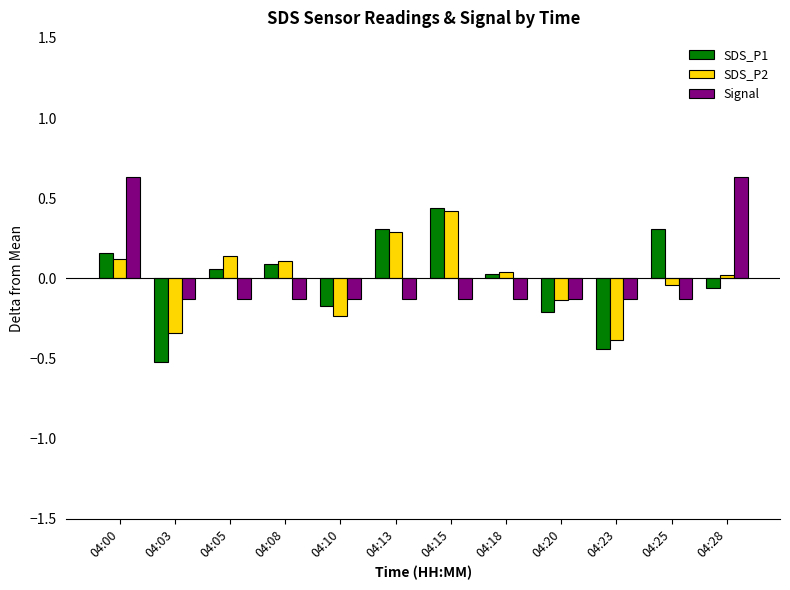

What is the difference between the maximum and minimum values in the SDS_P2 series?

0.8